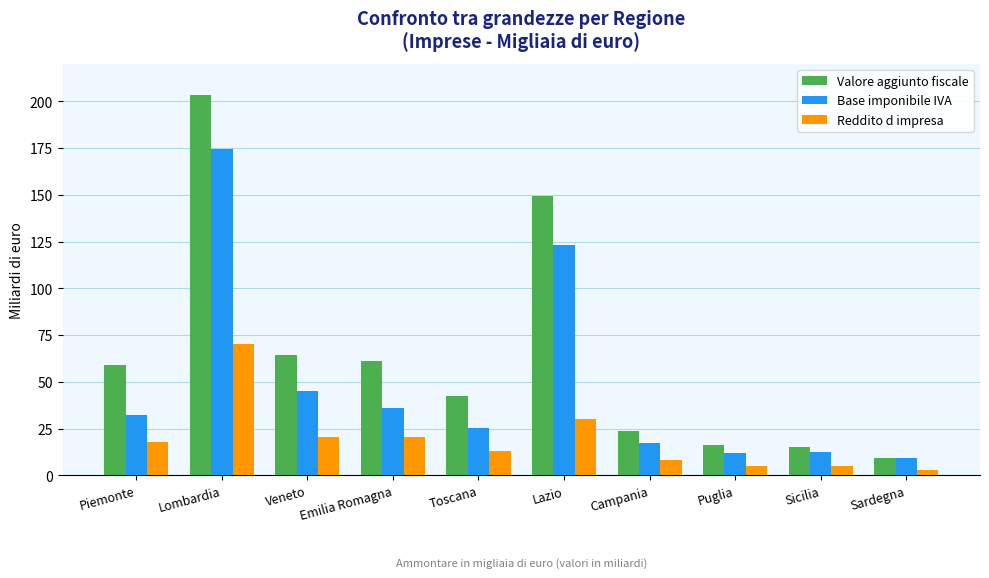

At how many categories does at least one series exceed 185?

1